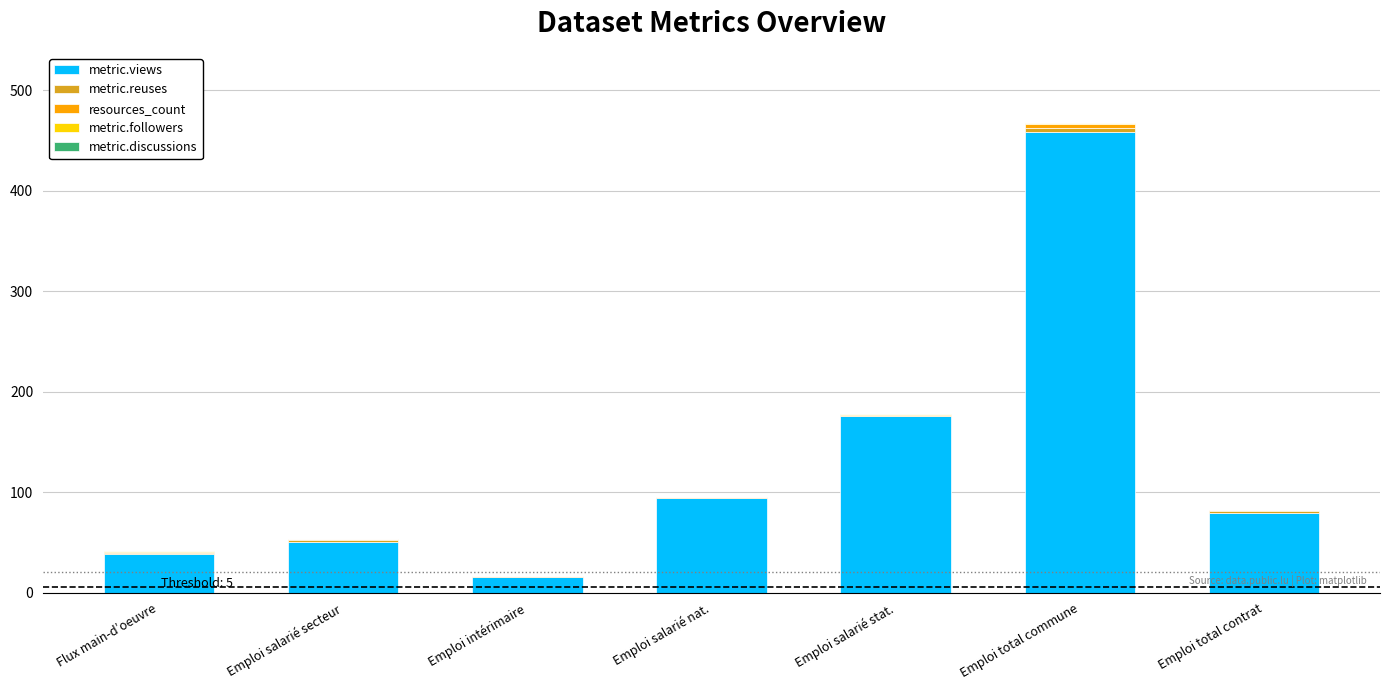

What is the sum of all metric.views values?

910